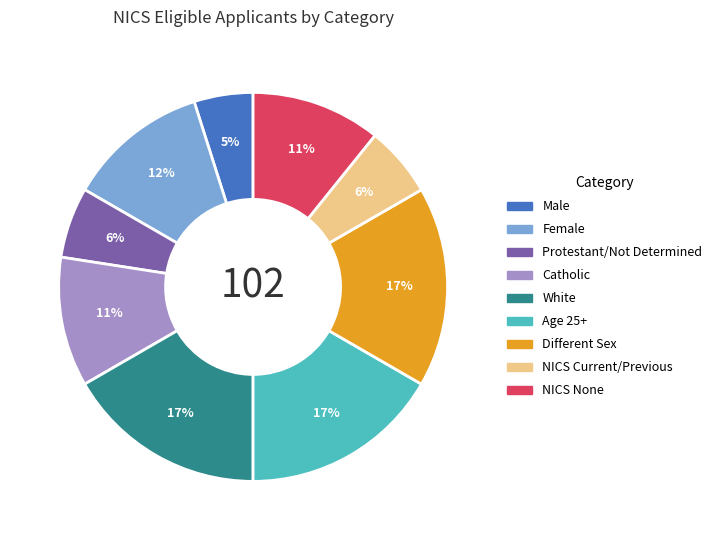

Does any single category account for the majority?

No